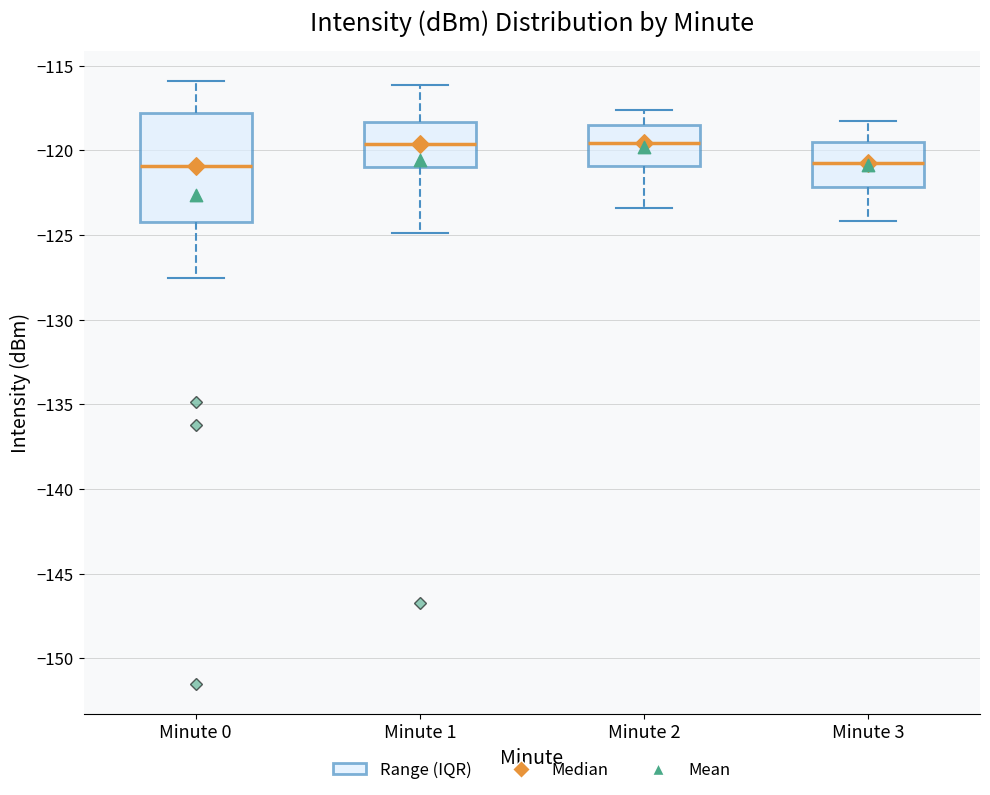

Reading left to right, read every box against the y-axis: the position of its median line, the range the box covers, and the ends of its whiskers. The values are not printed on the chart, so give them approximately, as read against the axis.

Minute 0: median -121.0, box -124.0 to -118.0, whiskers -127.5 to -116.0
Minute 1: median -119.5, box -121.0 to -118.5, whiskers -125.0 to -116.0
Minute 2: median -119.5, box -121.0 to -118.5, whiskers -123.5 to -117.5
Minute 3: median -120.5, box -122.0 to -119.5, whiskers -124.0 to -118.5